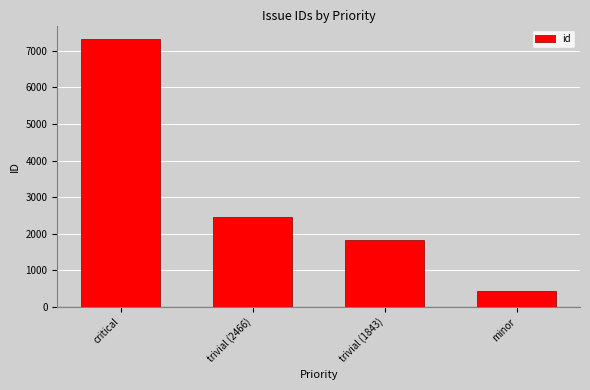

Reading left to right, list all the values displayed in this chart.

7325	2466	1843	447